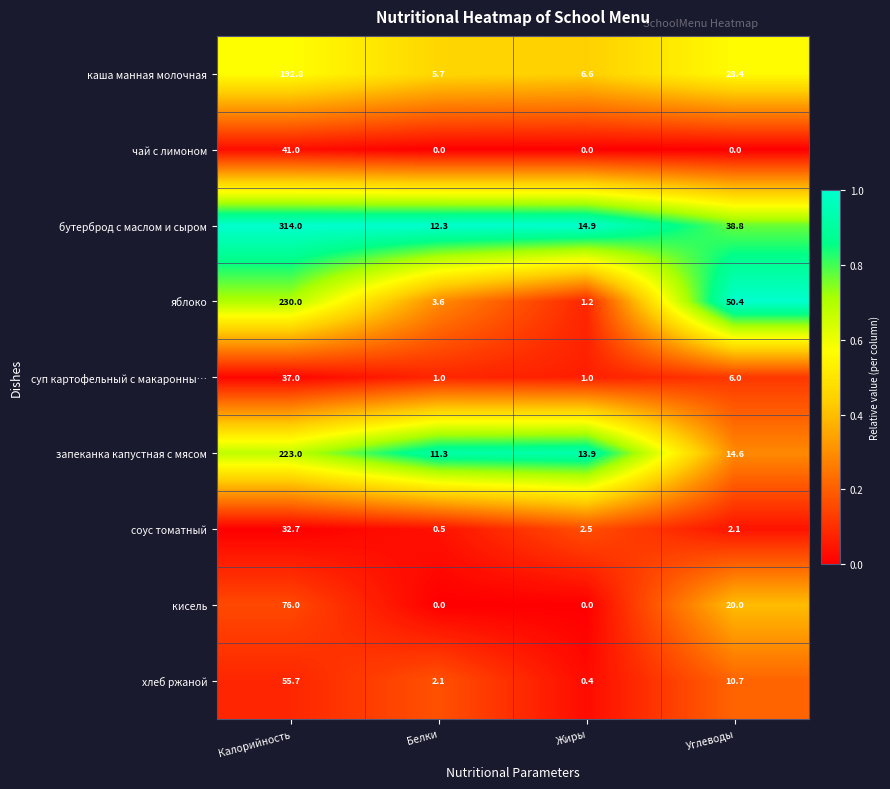

At how many categories does at least one series exceed 0?

4